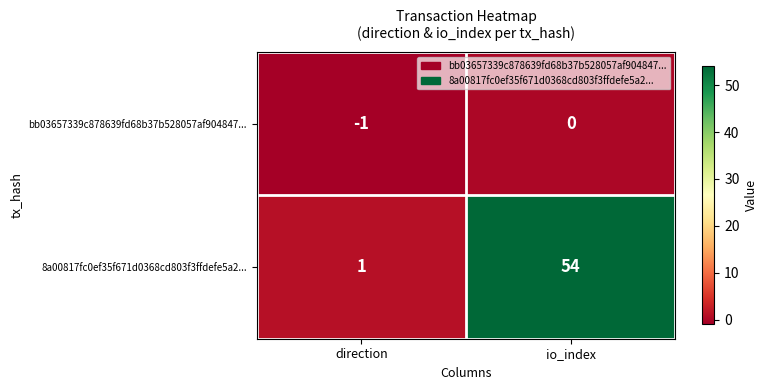

Where is 8a00817fc0ef35f671d0368cd803f3ffdefe5a2... nearest to the value 27?

direction